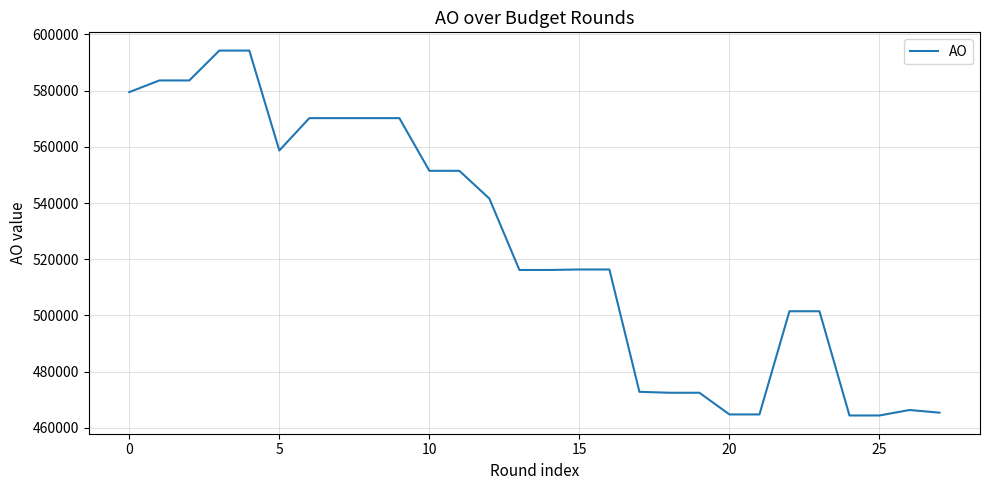

What is the smallest value displayed?

464363